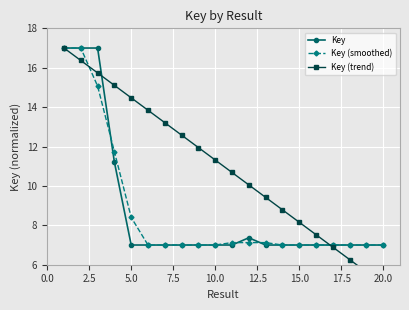

Is this an area chart (filled region under the line)?

No